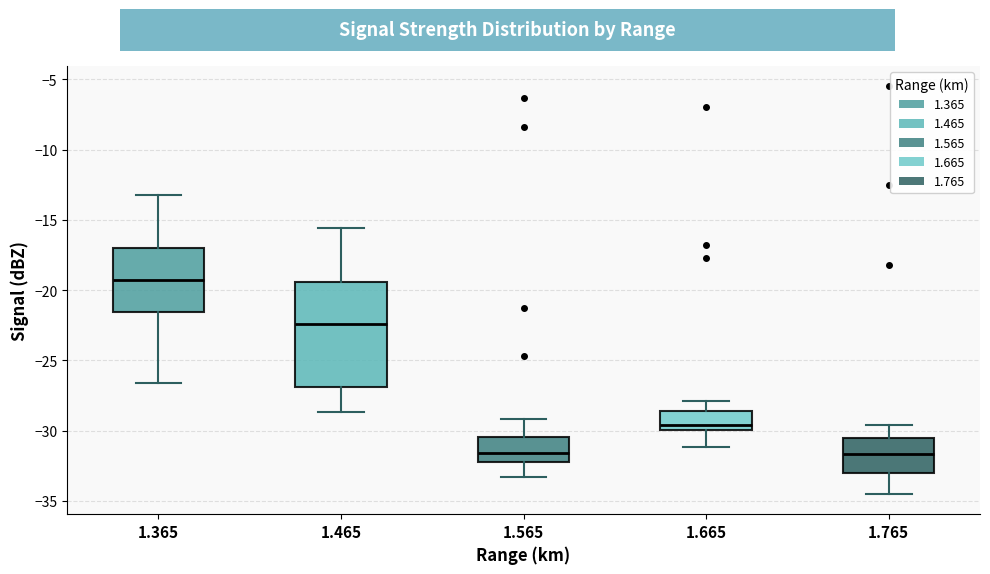

Reading left to right, transcribe this box plot: for each box, give where its median line is, the range the box spans, and where its two whiskers end, as read against the y-axis. The values are not printed on the chart, so give them approximately, as read against the axis.

1.365: median -19.0, box -21.5 to -17.0, whiskers -26.5 to -13.0
1.465: median -22.5, box -27.0 to -19.5, whiskers -28.5 to -15.5
1.565: median -31.5, box -32.0 to -30.5, whiskers -33.5 to -29.0
1.665: median -29.5, box -30.0 to -28.5, whiskers -31.0 to -28.0
1.765: median -31.5, box -33.0 to -30.5, whiskers -34.5 to -29.5